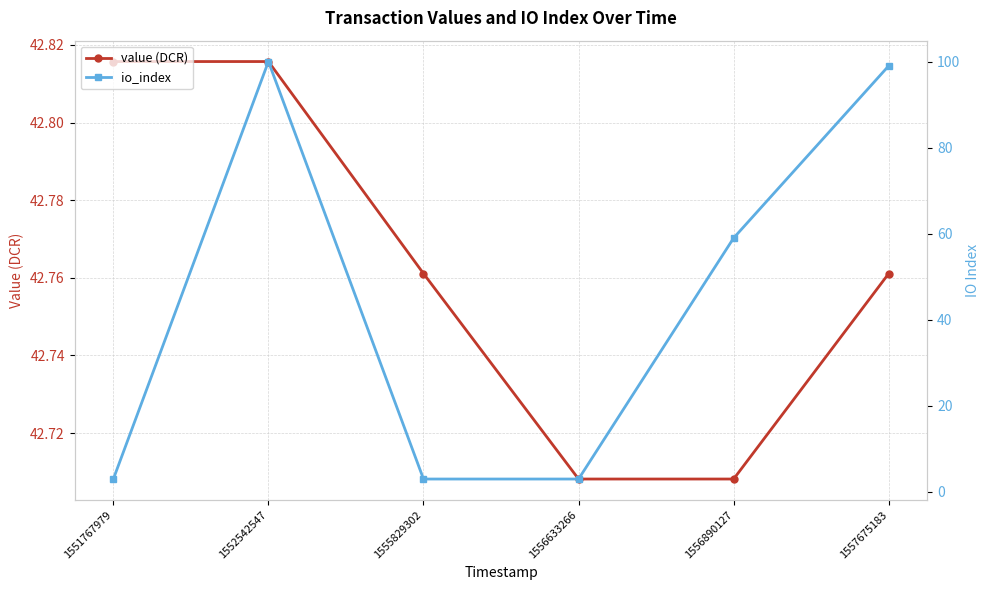

Rank the series by their average value, from lowest to highest.

value (DCR), io_index